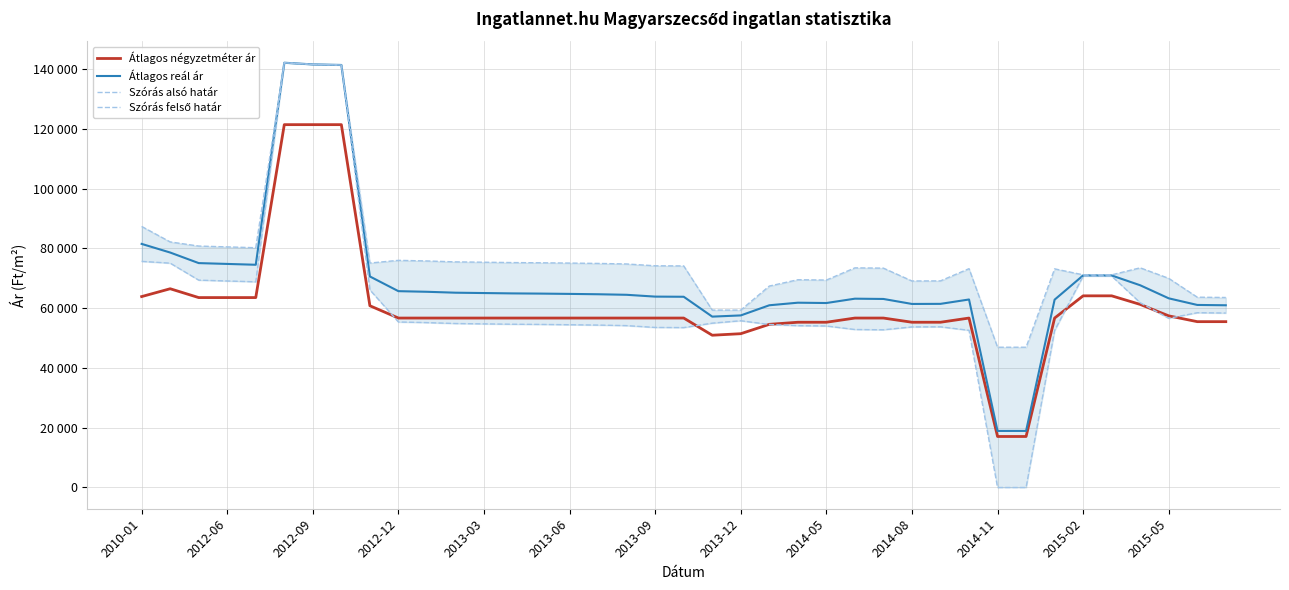

Which series has the largest range (max minus min)?

Szórás alsó határ